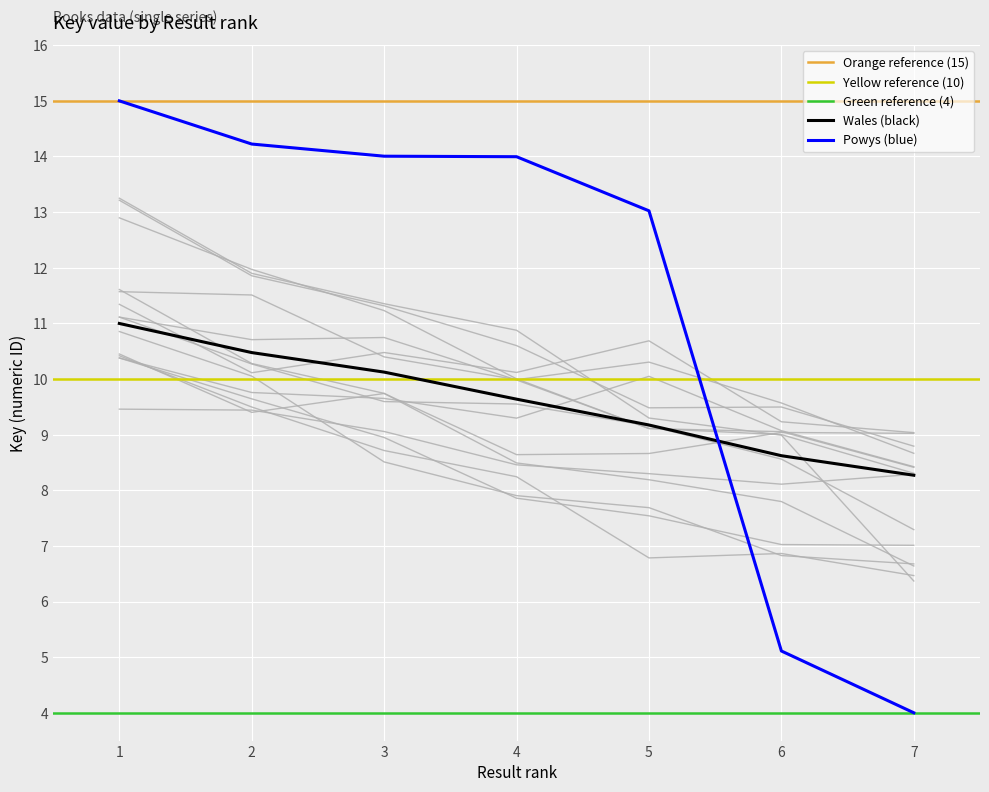

What is the sum of the values at 2 and 1?

29.2